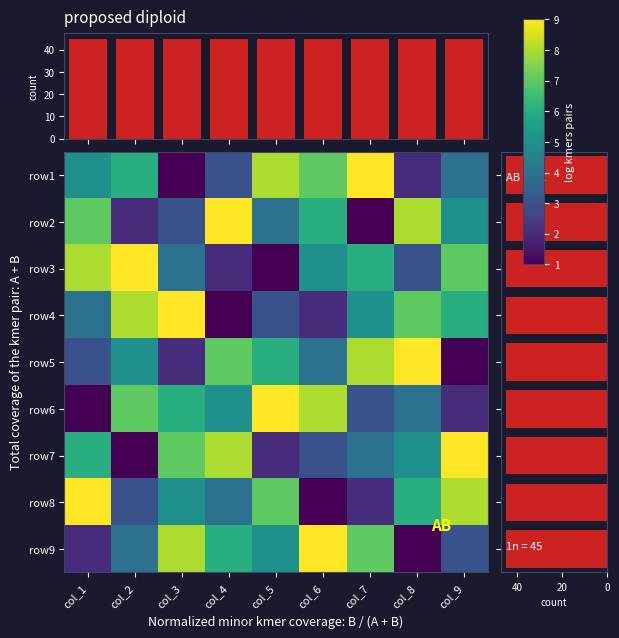

The value of row1 at col_9 is 7.2. True or false?

False